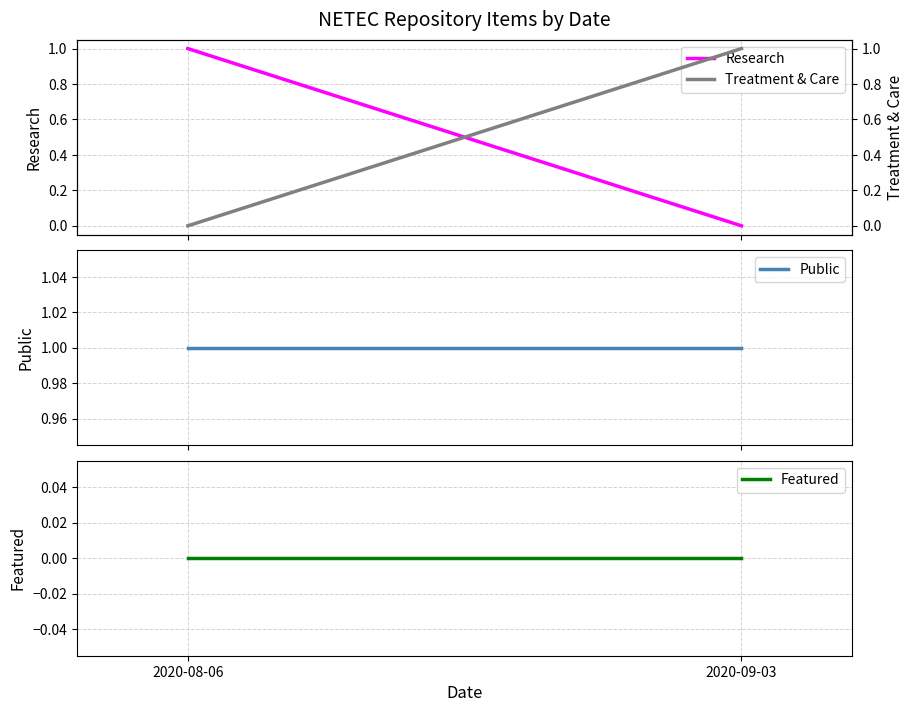

Count the number of categories in the chart.

2